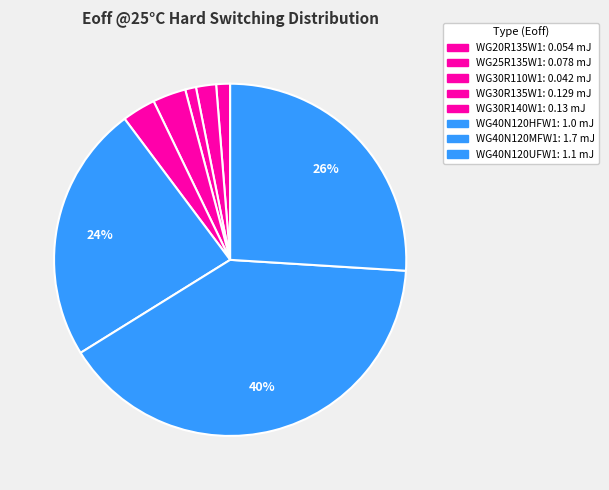

How much of the chart is everything except WG40N120HFW1?

76.4%